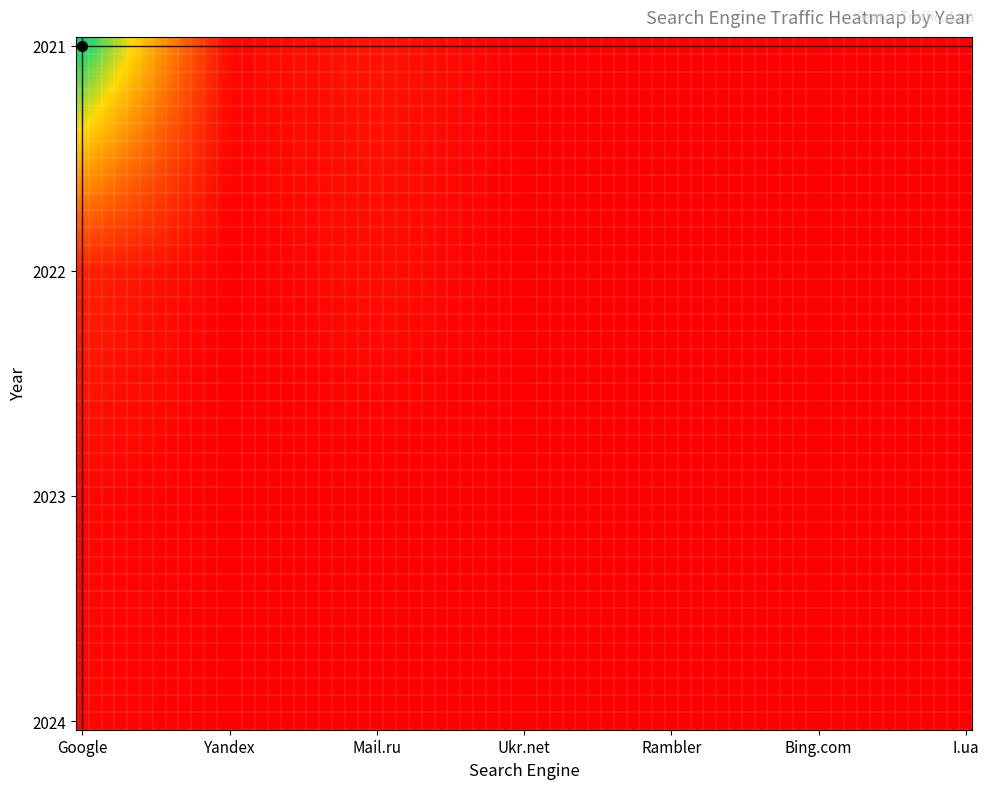

At which category is the sum across all series the highest?

Google